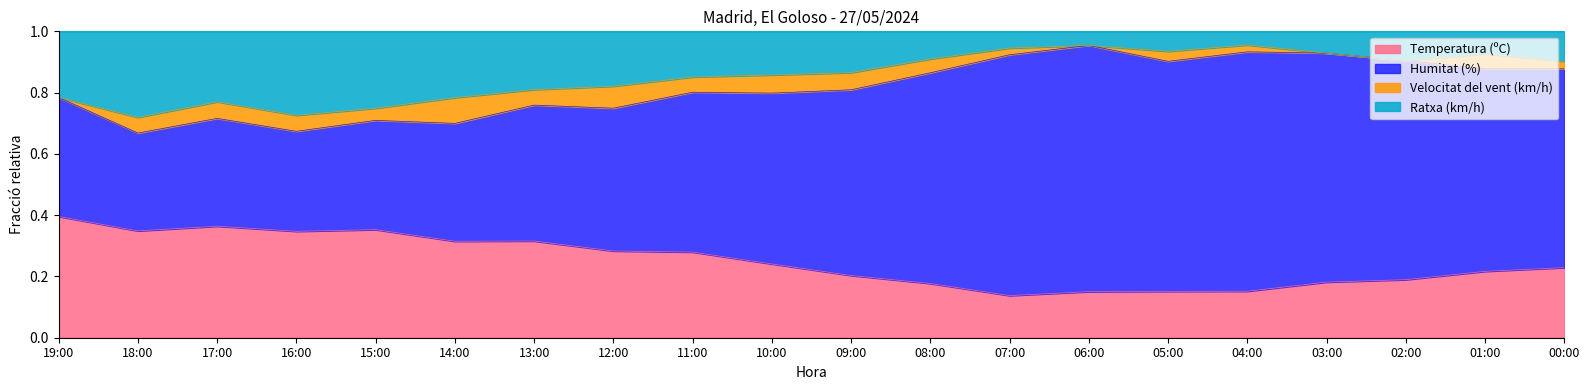

What is the total value across all series at 19:00?

1.0